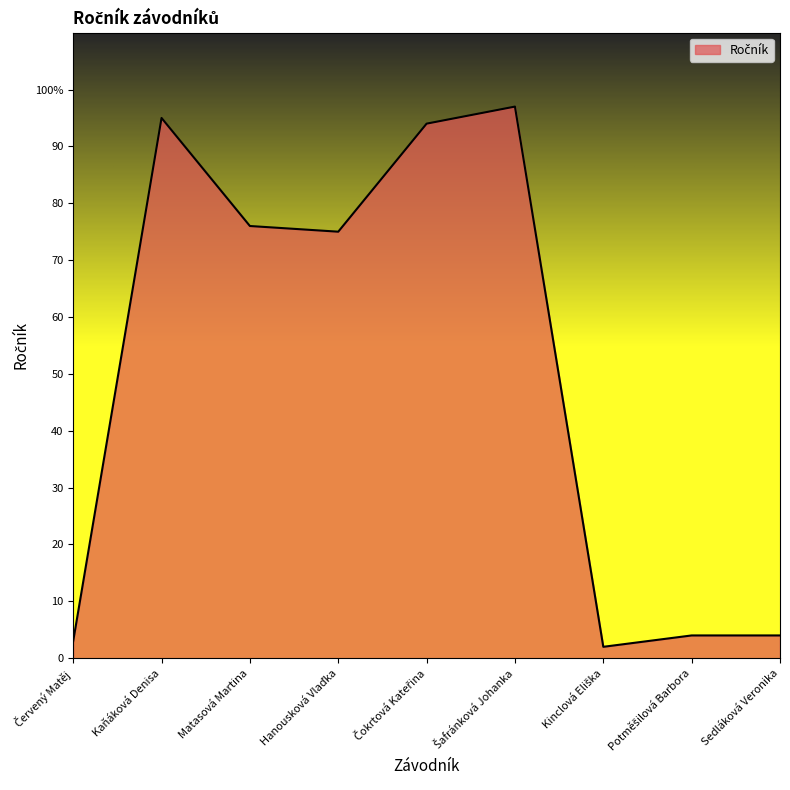

Is this an area chart (filled region under the line)?

Yes